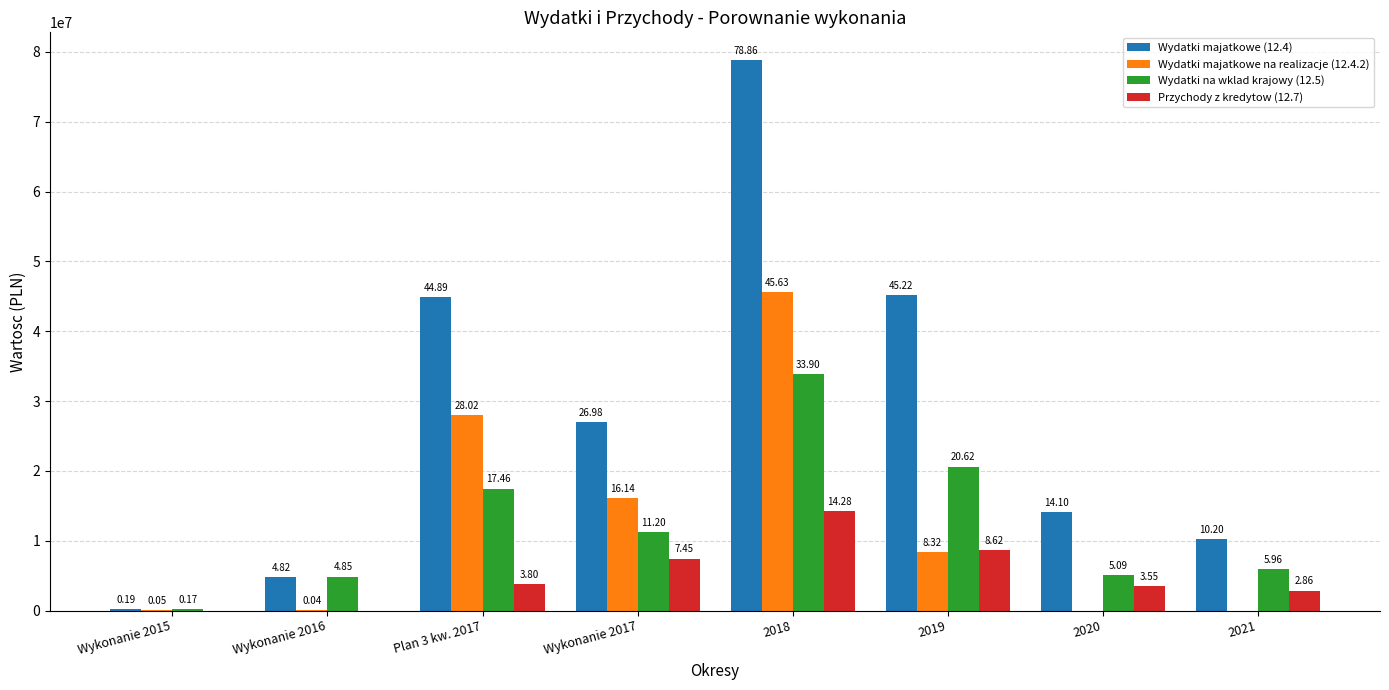

Does the chart contain stacked bars?

No